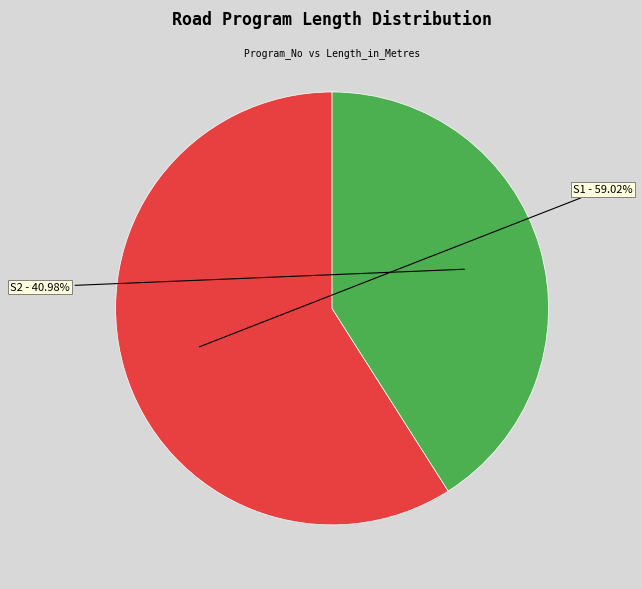

What is the total percentage of S1 and S2?

100.0%